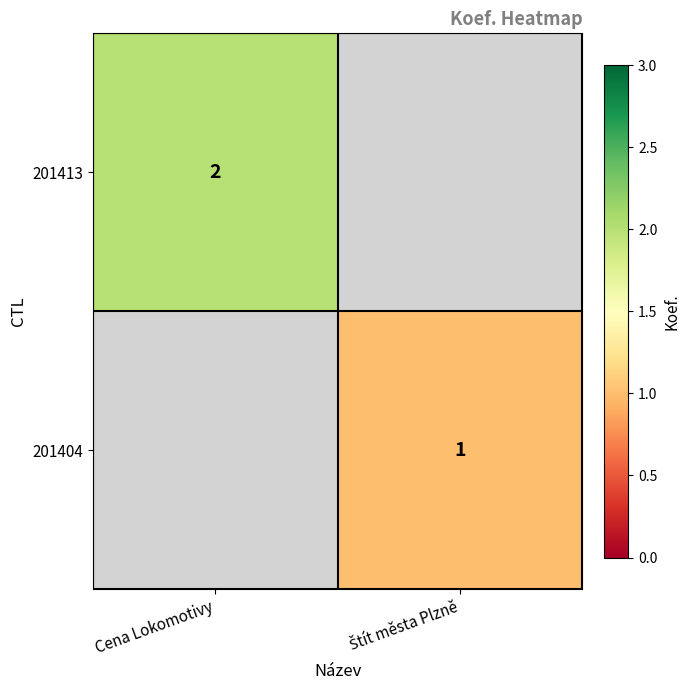

List the labels in order of 201413 value, smallest first.

Cena Lokomotivy, Štít města Plzně